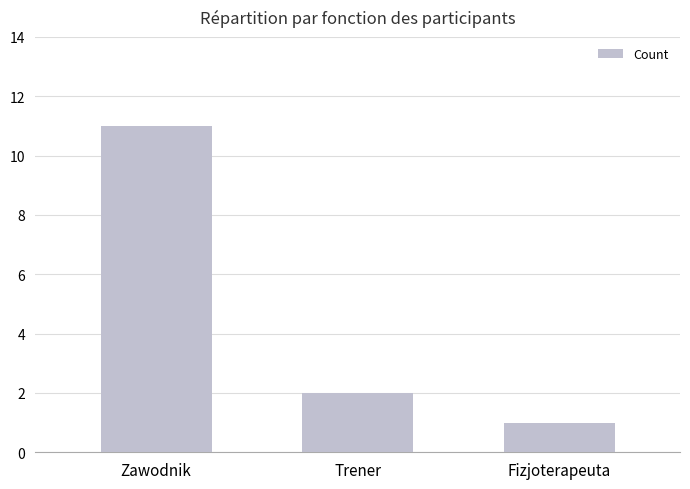

Approximately how many times larger is the value at Zawodnik compared to Trener?

5.5